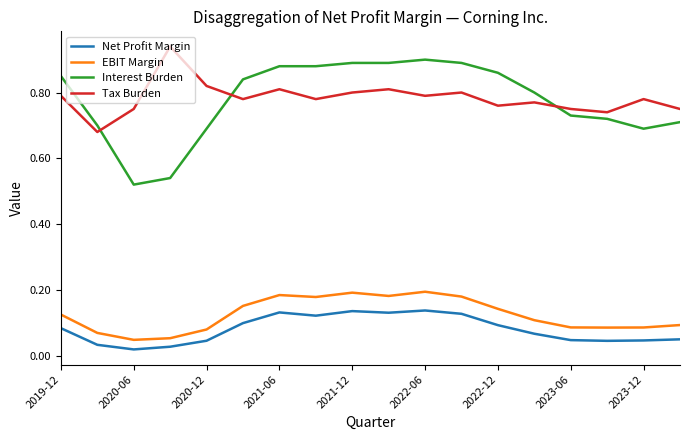

Which series has the widest spread of values?

Interest Burden